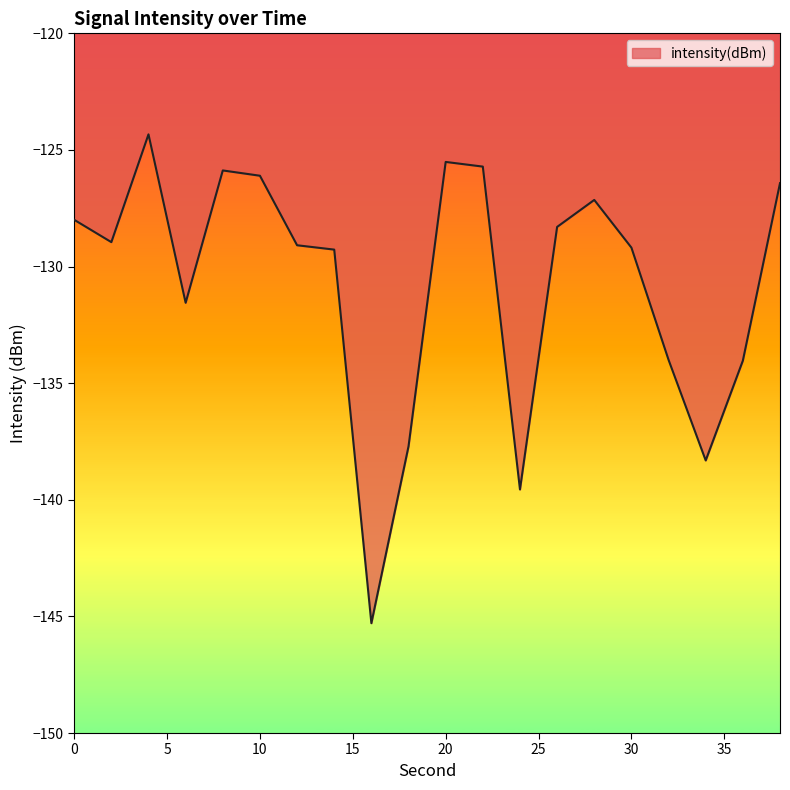

What is the greatest value displayed?

-124.3